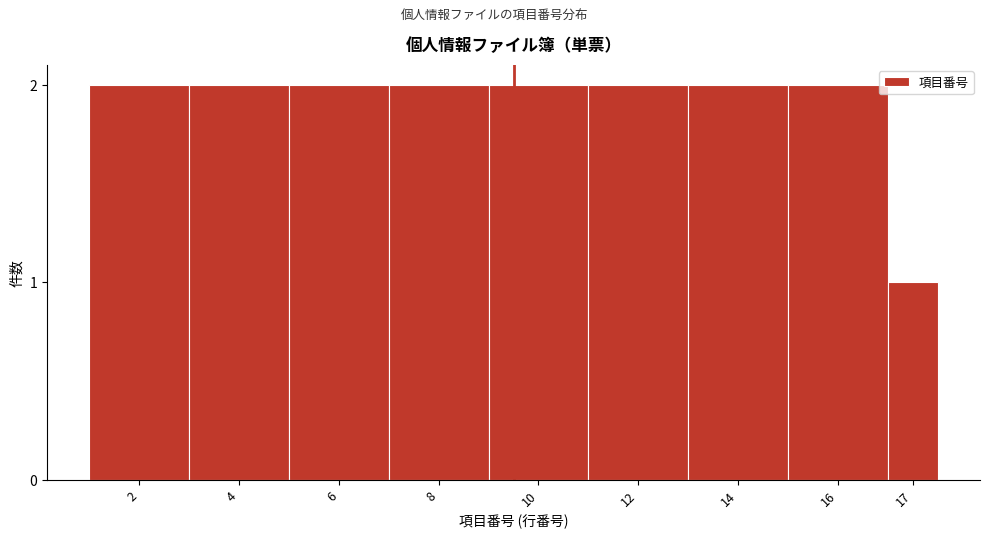

Reading left to right, transcribe all the data shown in this chart.

2	2	2	2	2	2	2	2	1